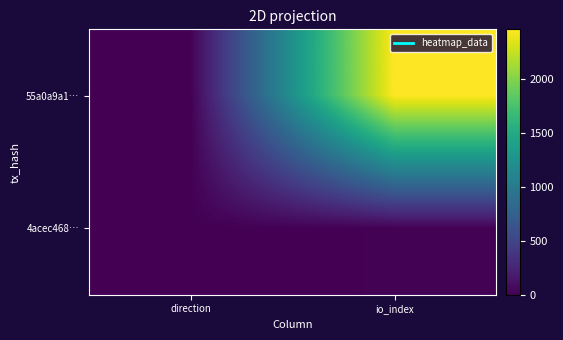

At which category is the sum across all series the highest?

io_index